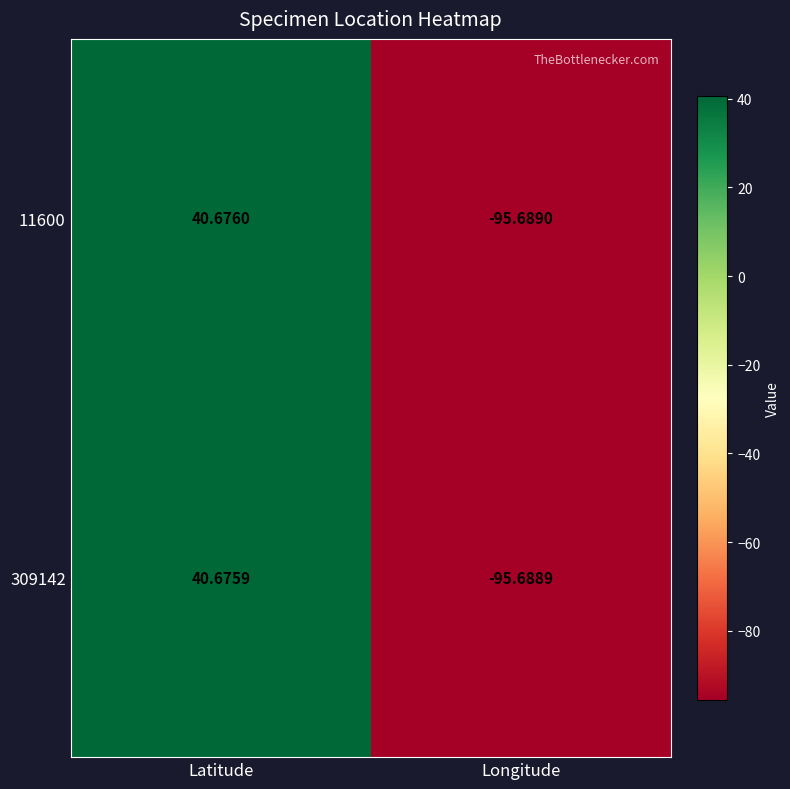

Where is 11600 nearest to the value -27?

Latitude